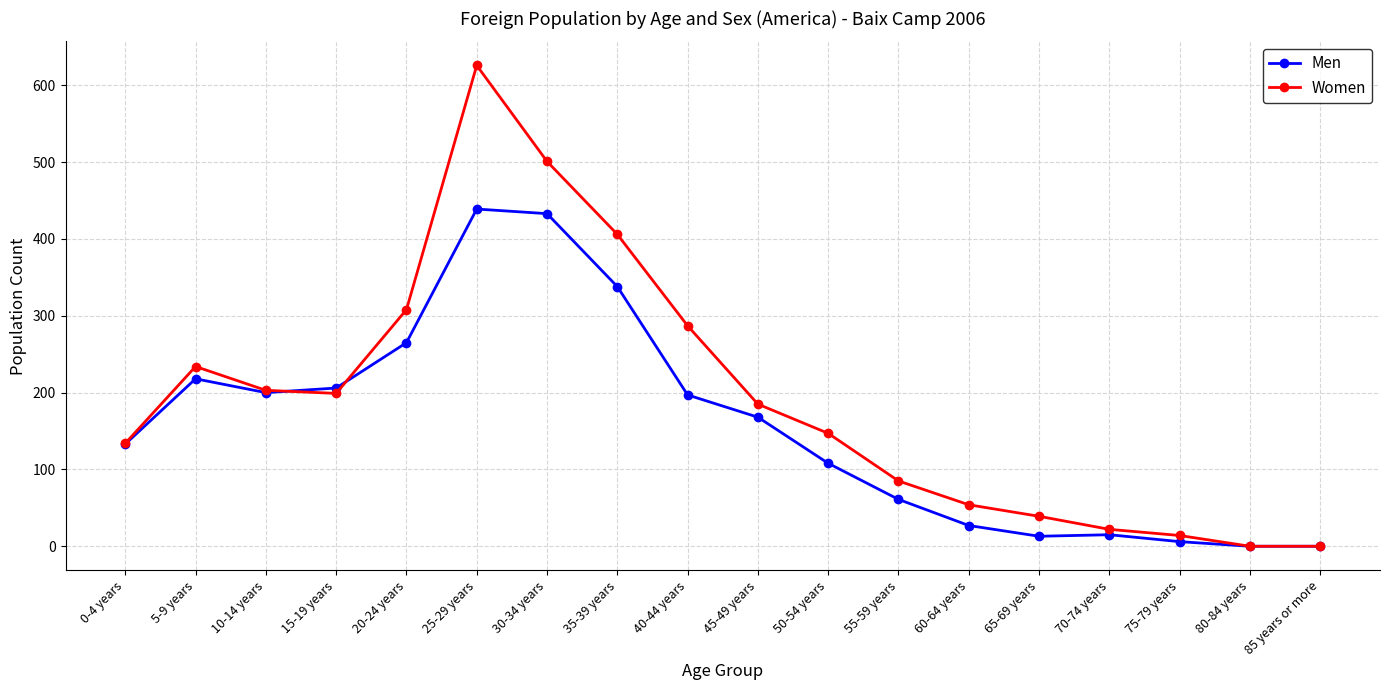

Which series has the largest total across all categories?

Women